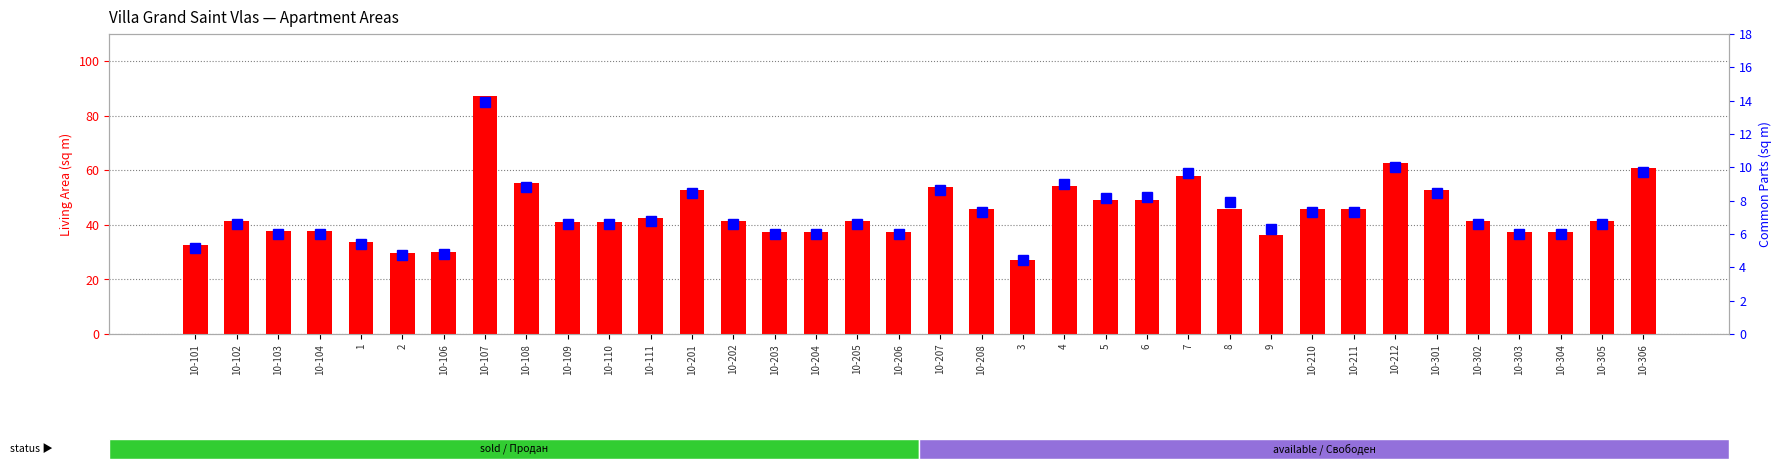

Which series has the widest spread of values?

Living area